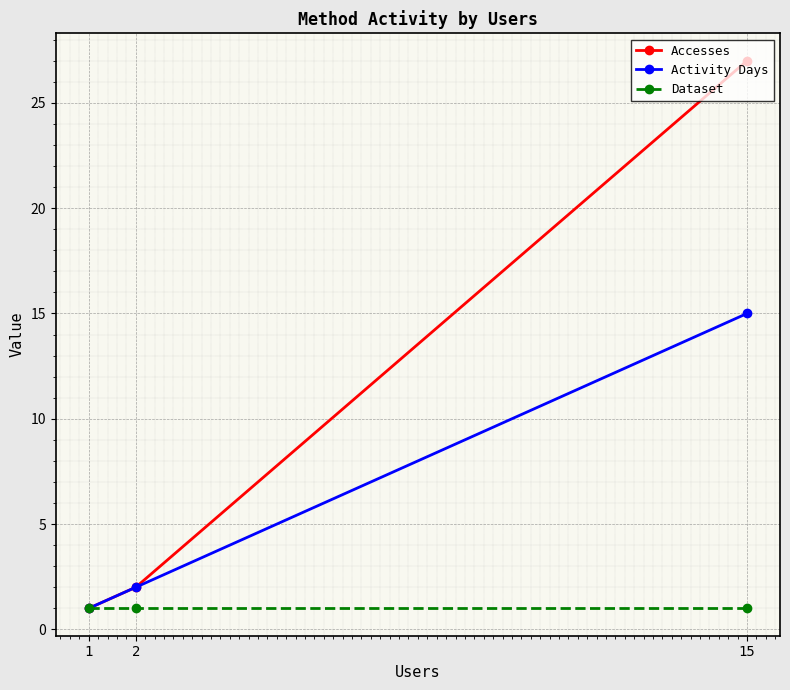

Which series has the largest total across all categories?

Accesses